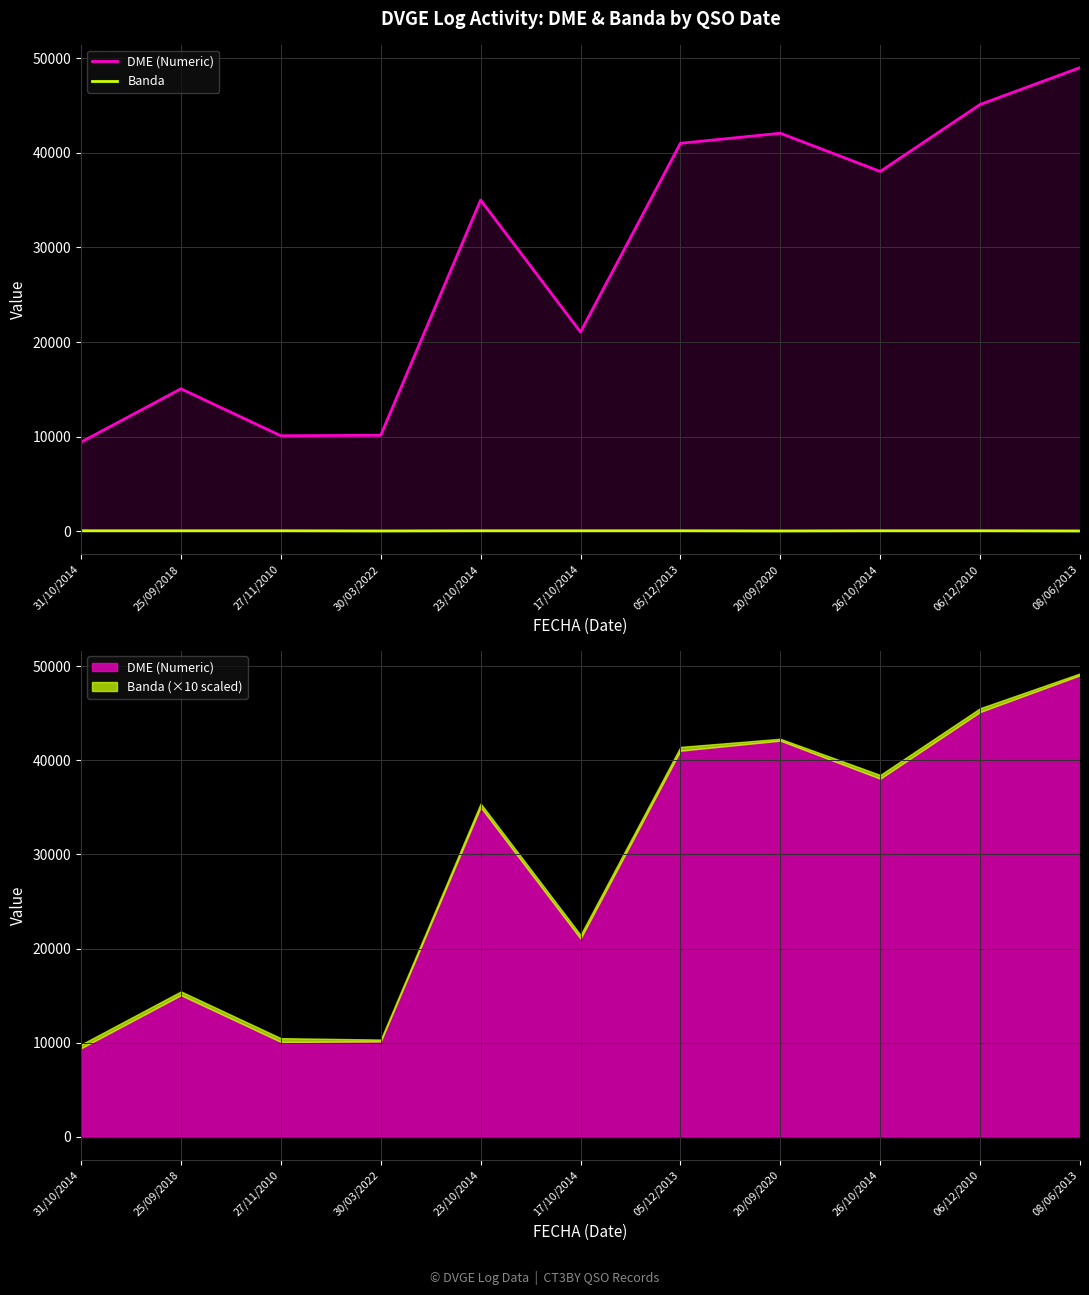

List the series in order of their peak value, highest first.

DME (Numeric), Banda